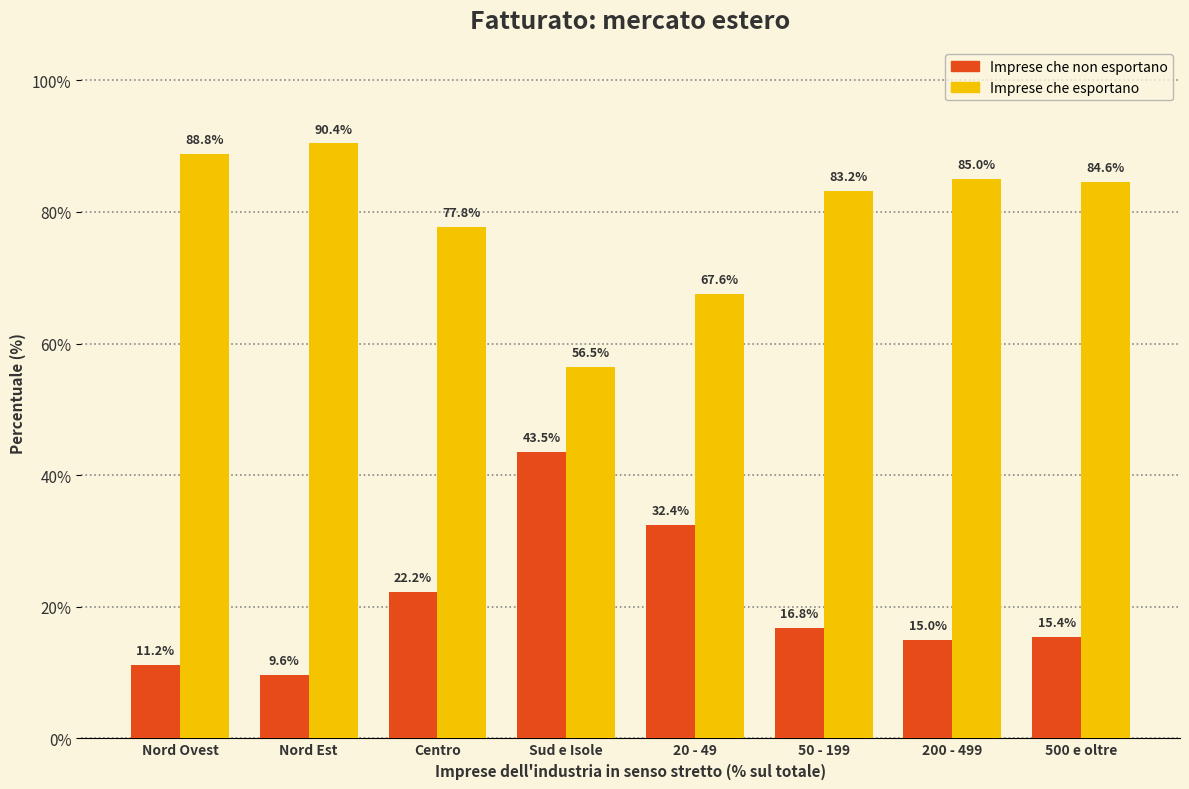

At which label is Imprese che esportano closest to 73?

Centro